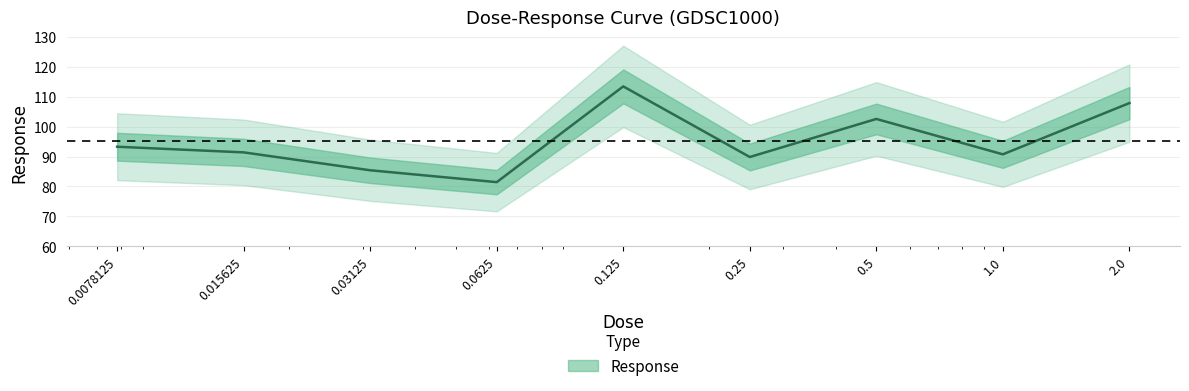

What is the value of the 2nd point from the left?

91.4